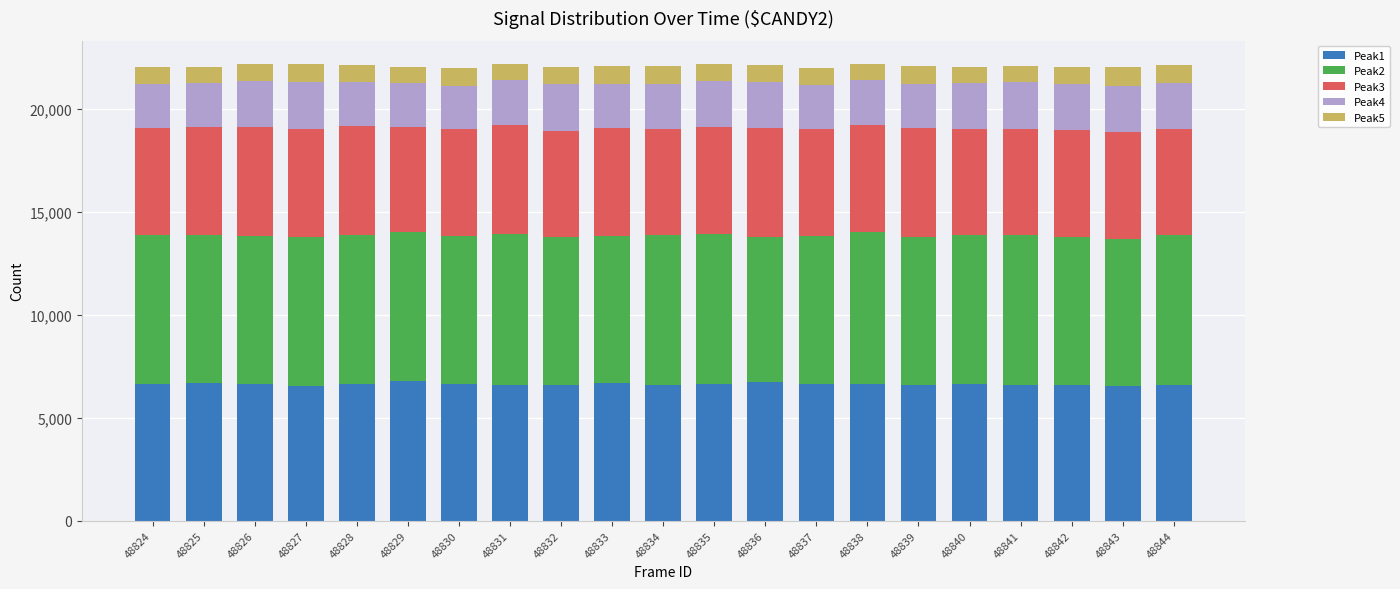

What is the highest value of the Peak1 series?

6779